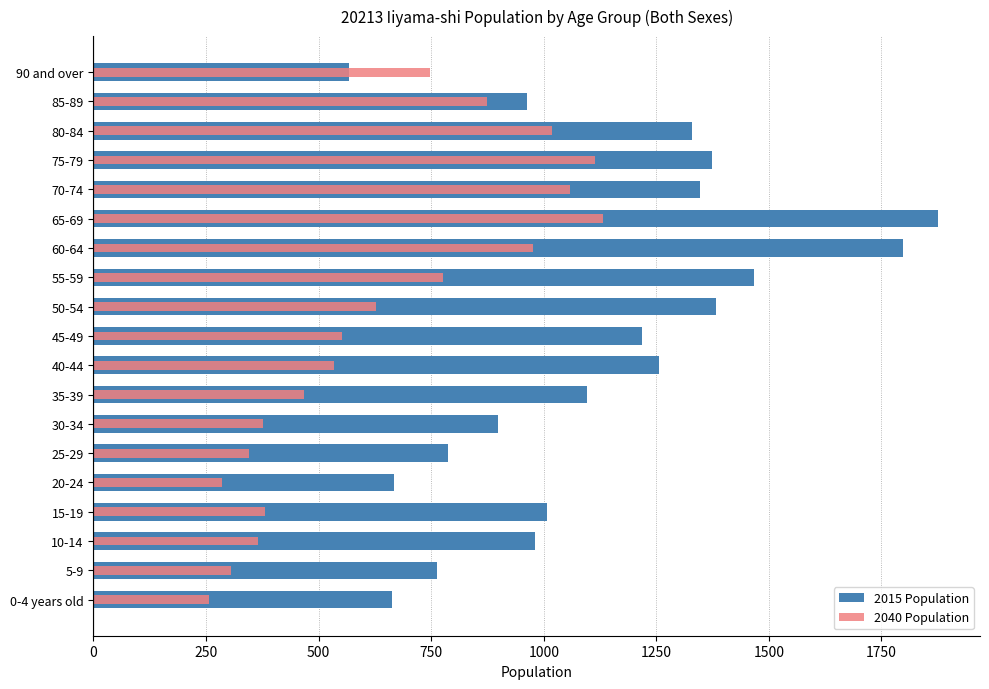

What is the minimum value shown in the chart?

257